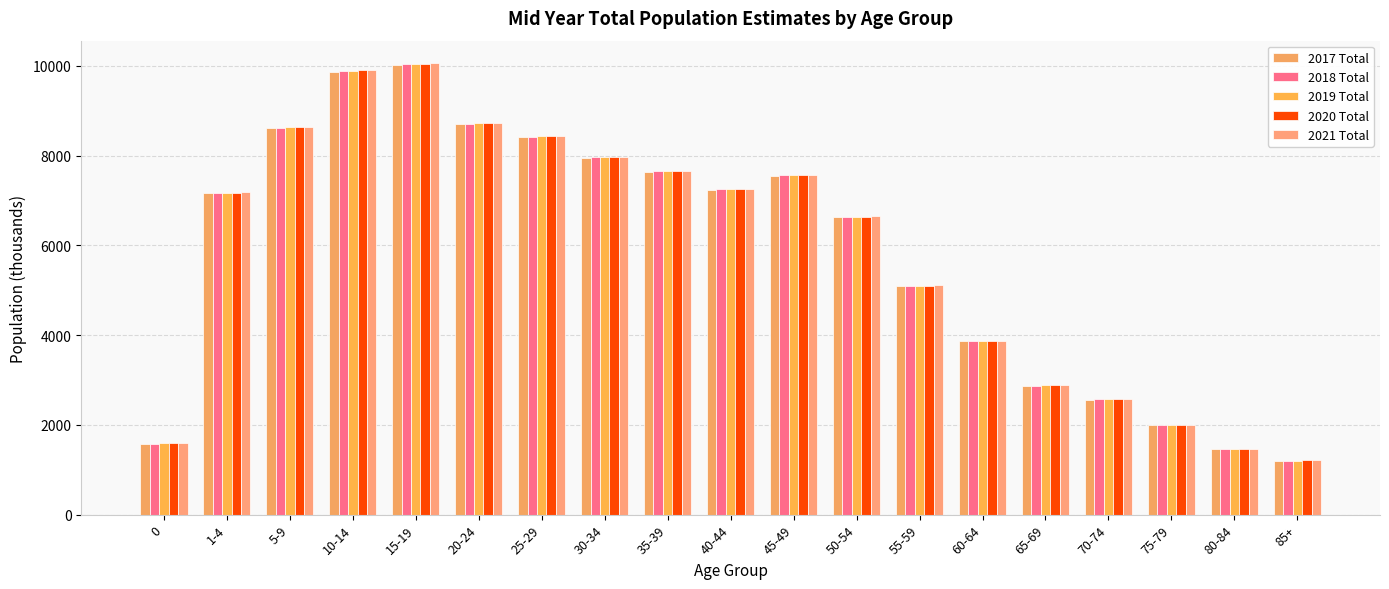

At how many categories does at least one series exceed 1503?

17